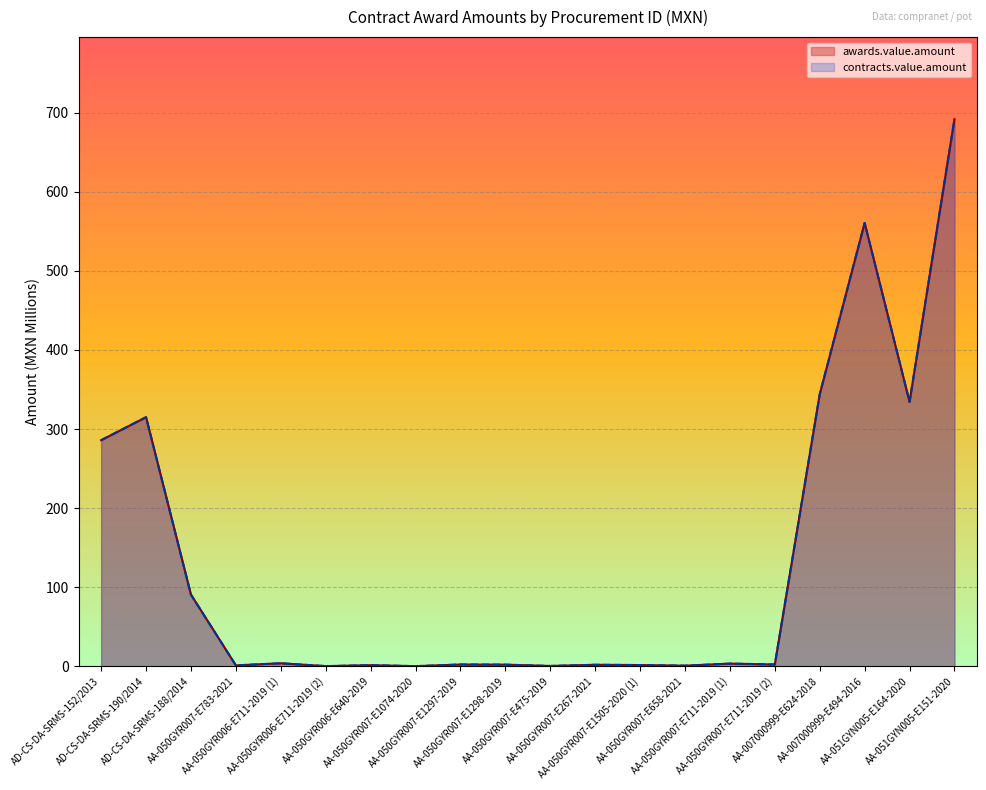

True or false: awards.value.amount and contracts.value.amount intersect in this chart.

False